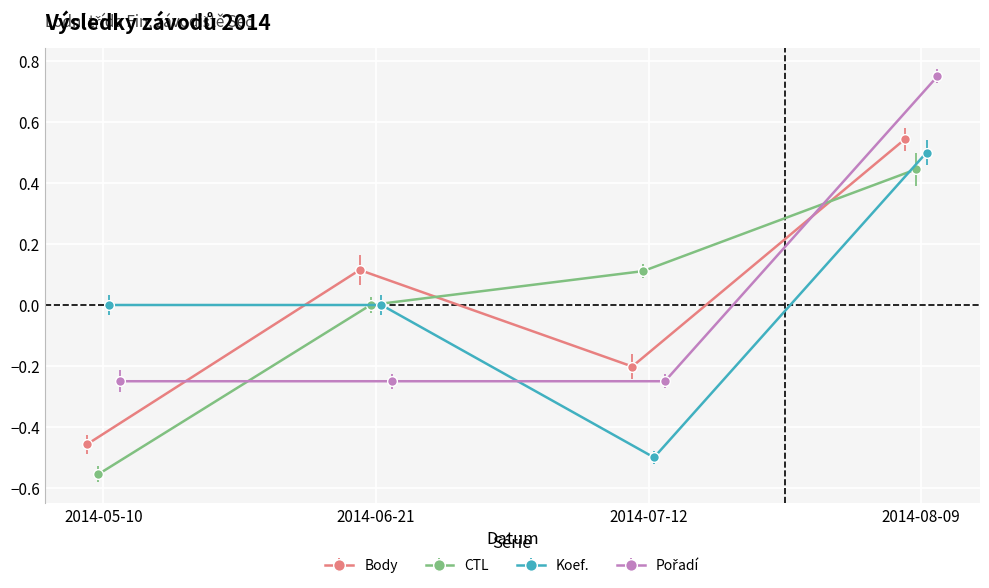

True or false: CTL and Pořadí intersect in this chart.

True